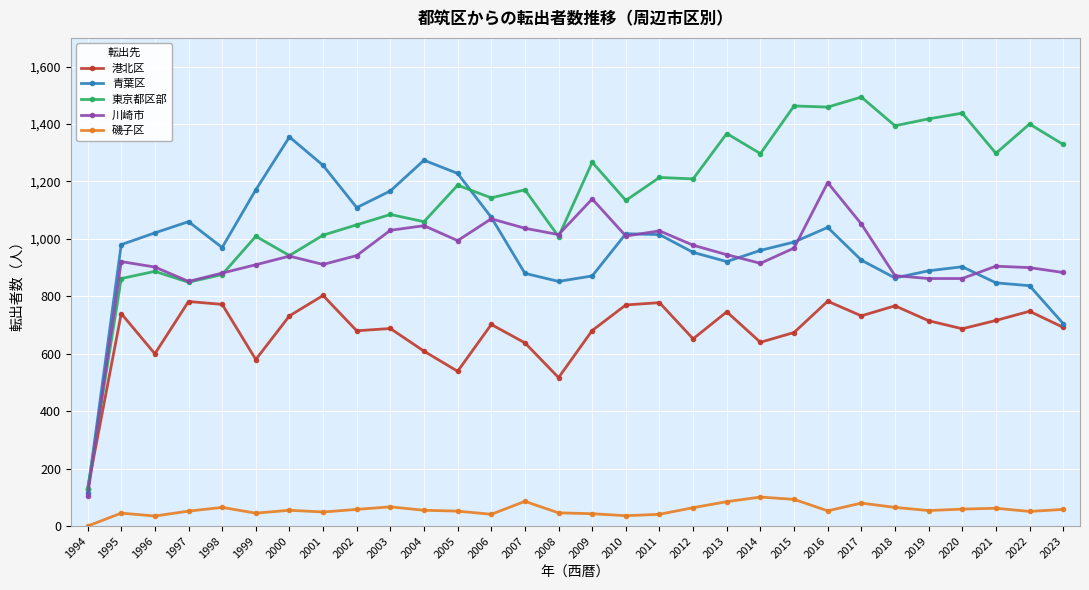

What is the difference between the 青葉区 values at 2020 and 2009?

32